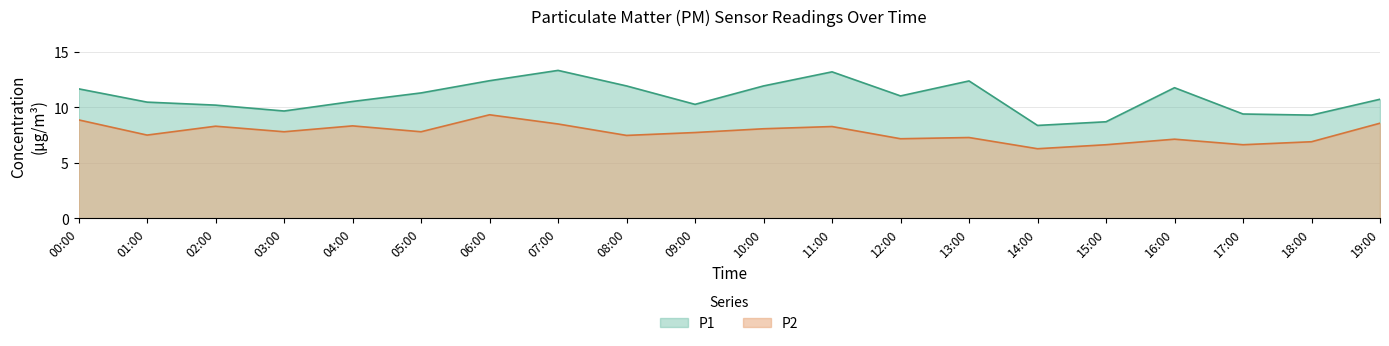

Is it true that P2 equals 4.1 at 07:00?

False